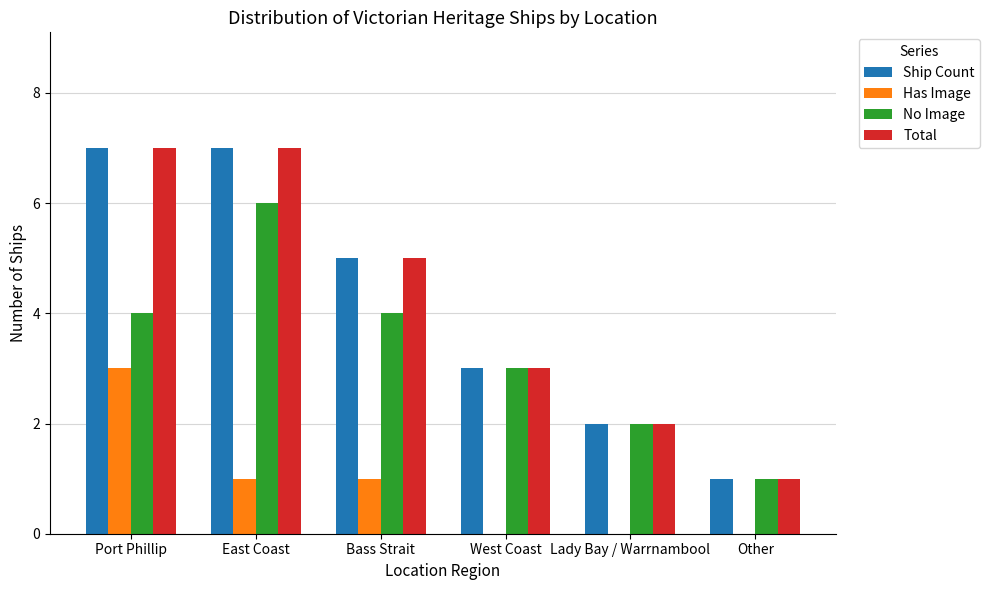

How many groups of bars are there?

6